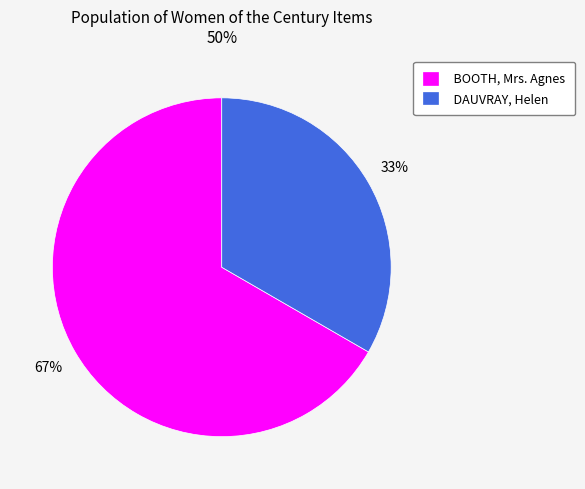

Which slice is the largest?

BOOTH, Mrs. Agnes